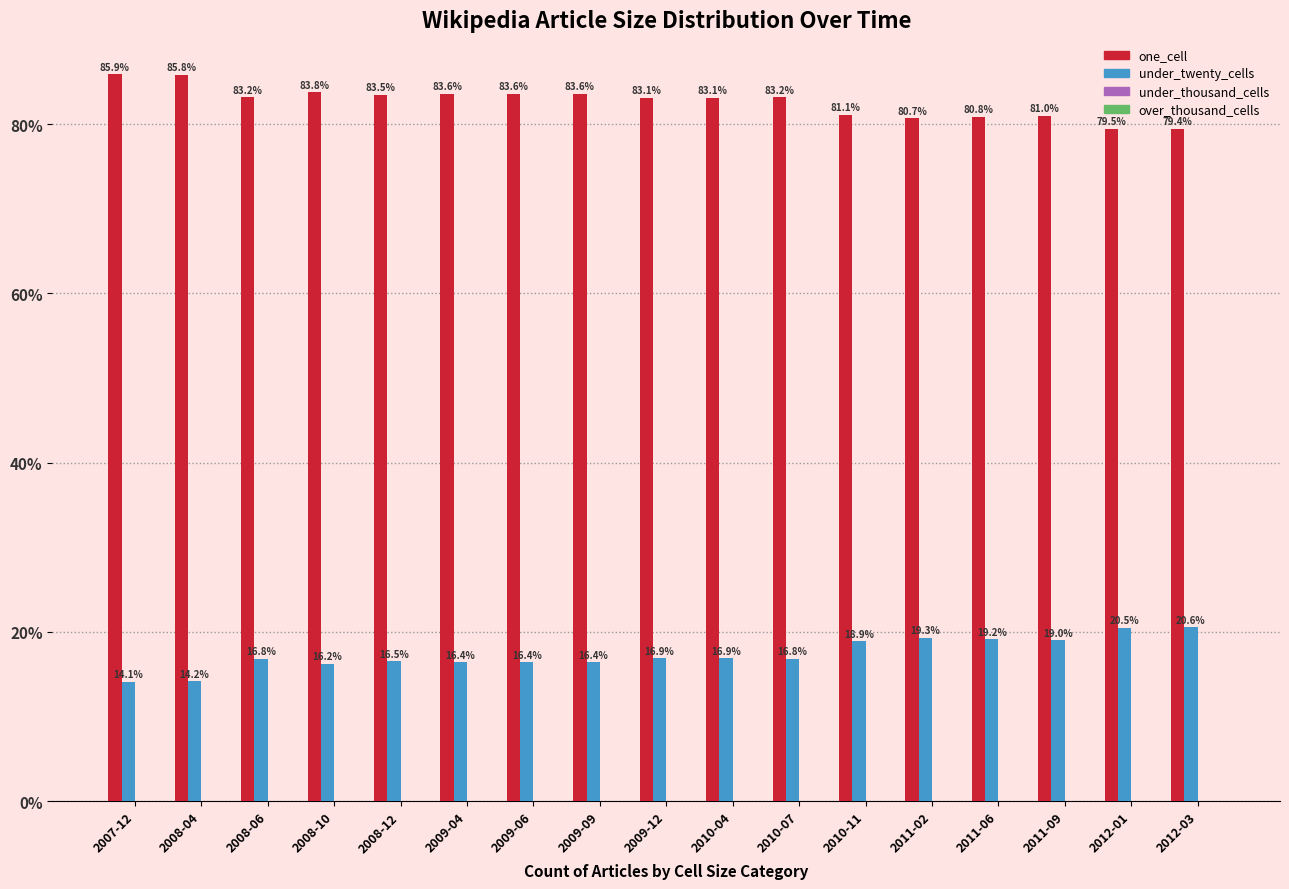

Reading left to right, extract all data points from this chart.

one_cell: 2007-12=85.9	2008-04=85.8	2008-06=83.2	2008-10=83.8	2008-12=83.5	2009-04=83.6	2009-06=83.6	2009-09=83.6	2009-12=83.1	2010-04=83.1	2010-07=83.2	2010-11=81.1	2011-02=80.7	2011-06=80.8	2011-09=81.0	2012-01=79.5	2012-03=79.4
under_twenty_cells: 2007-12=14.1	2008-04=14.2	2008-06=16.8	2008-10=16.2	2008-12=16.5	2009-04=16.4	2009-06=16.4	2009-09=16.4	2009-12=16.9	2010-04=16.9	2010-07=16.8	2010-11=18.9	2011-02=19.3	2011-06=19.2	2011-09=19.0	2012-01=20.5	2012-03=20.6